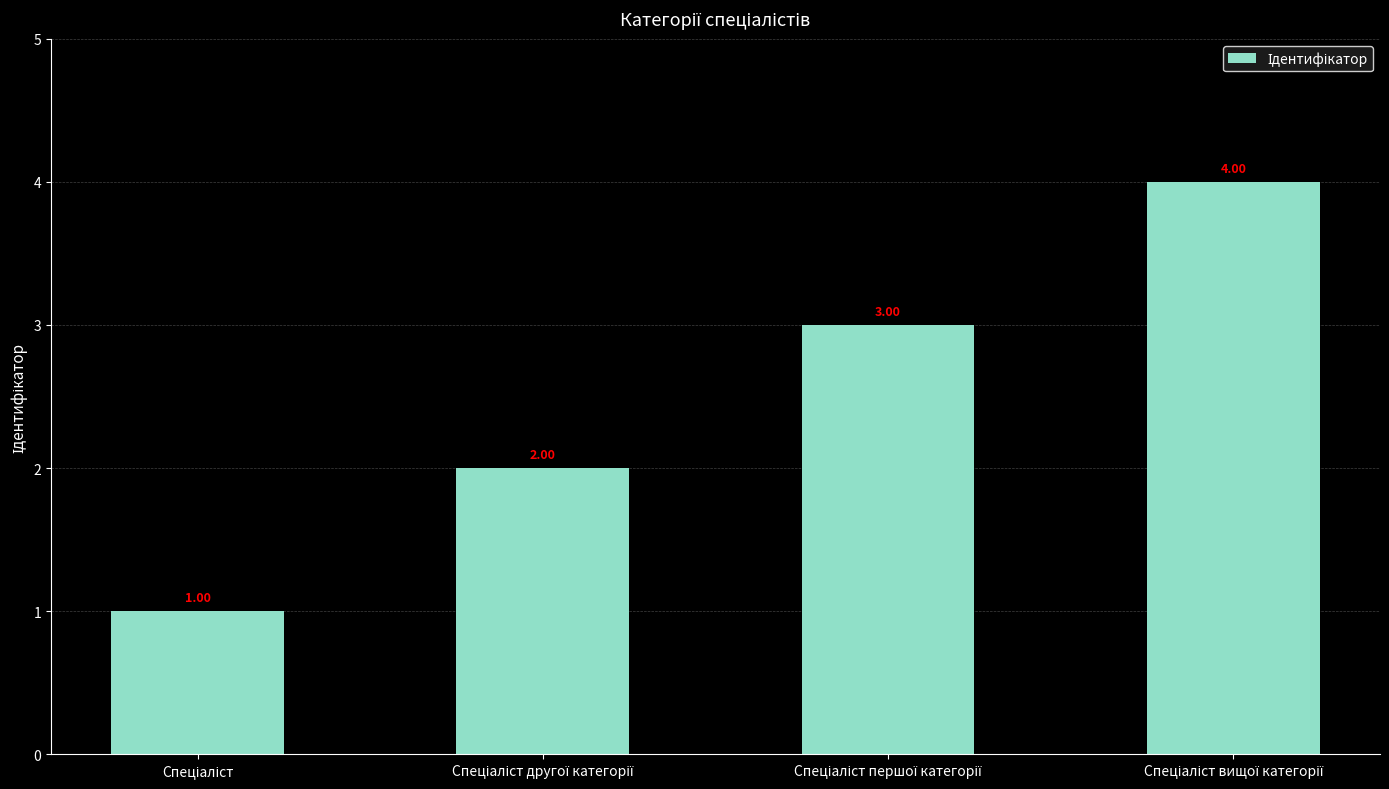

What is the sum of all values?

10